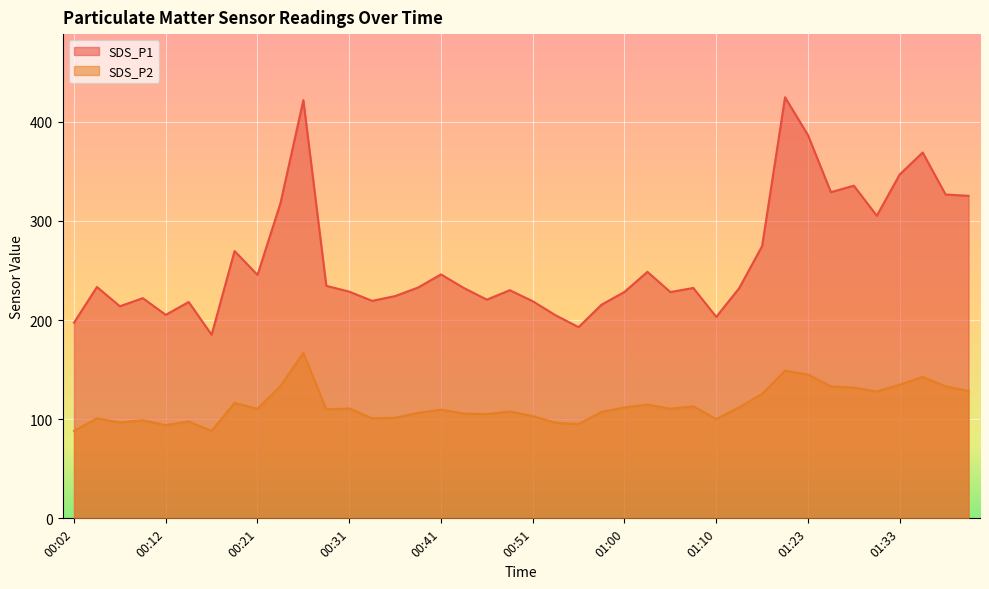

True or false: SDS_P2 has more than 1 points higher than both neighbors.

True